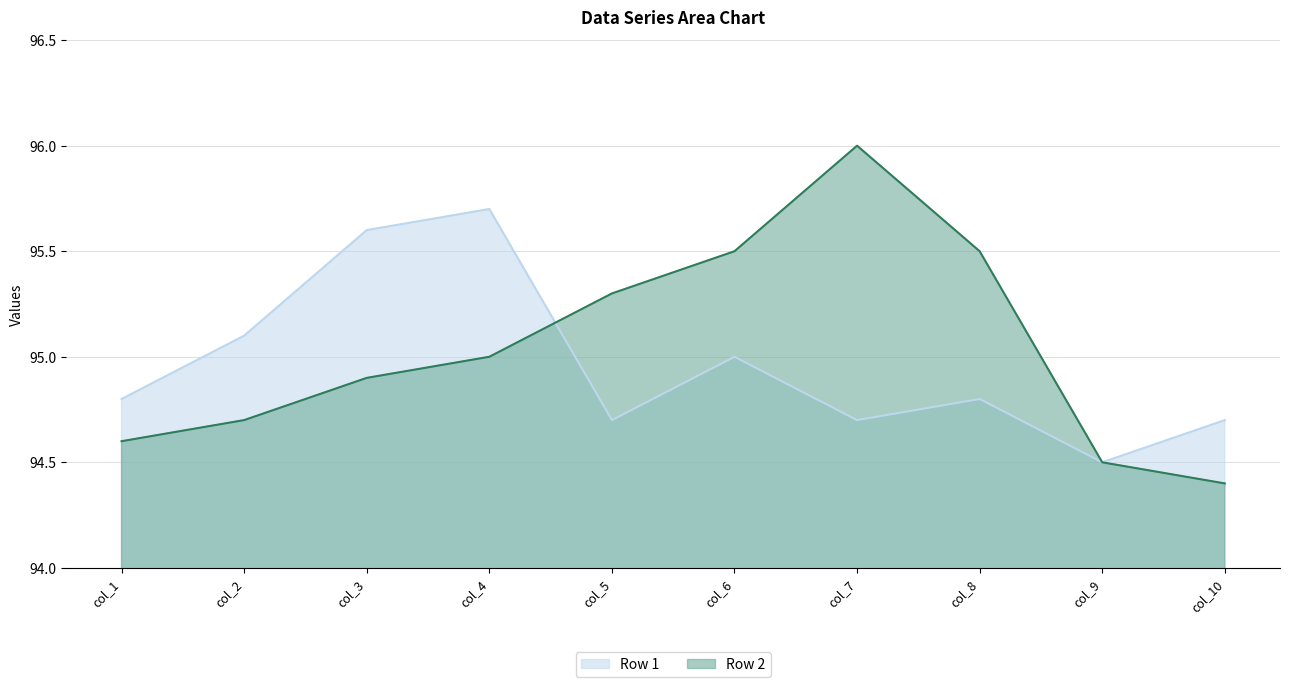

Which has a higher value, col_1 or col_9?

col_1